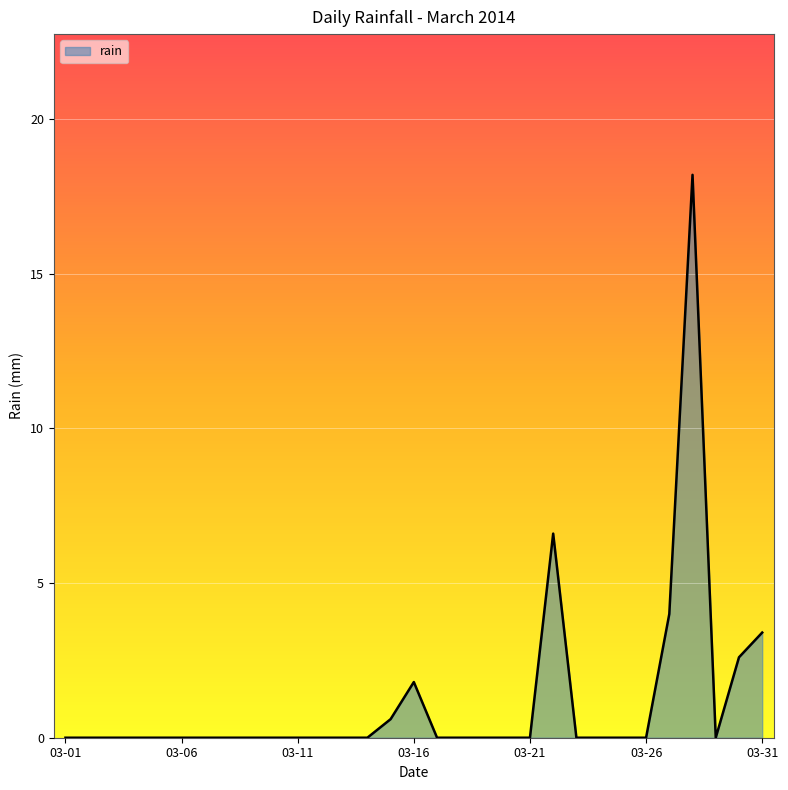

How many categories are shown in the chart?

31